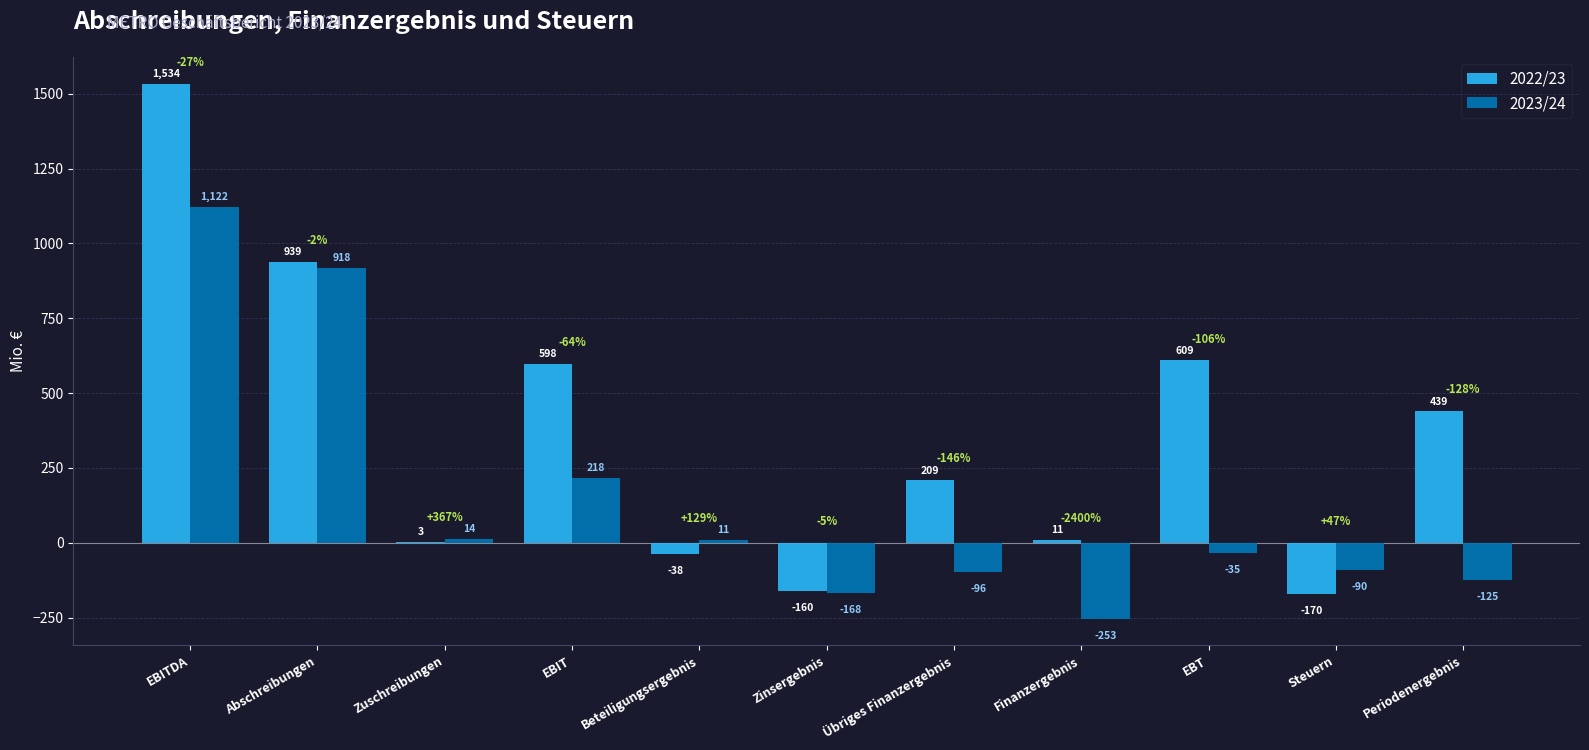

Is the value of 2022/23 at Beteiligungsergebnis greater than the value of 2023/24 at Zinsergebnis?

Yes